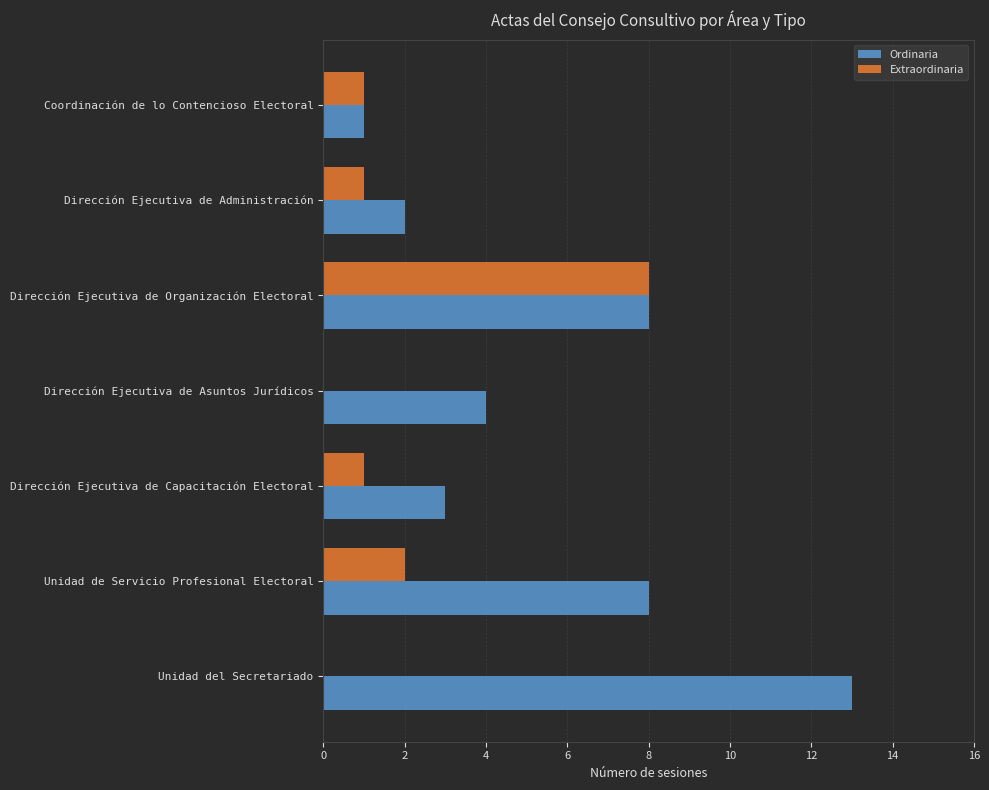

What is the approximate value of Ordinaria at Unidad del Secretariado?

13